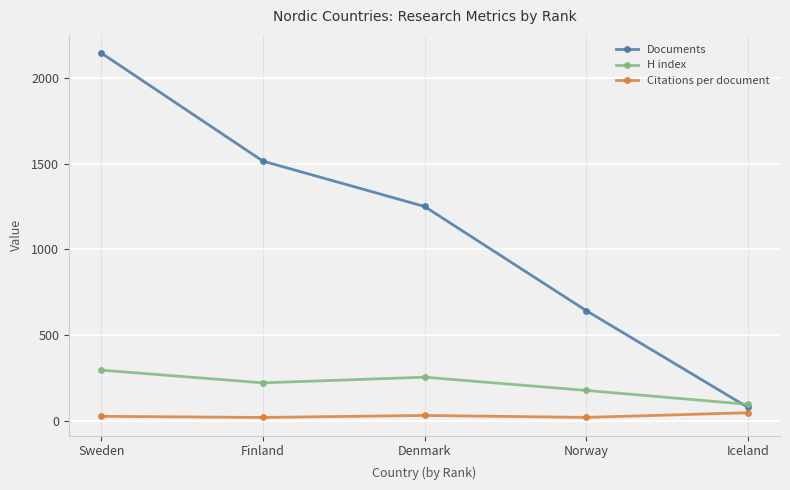

What are all the series names shown in the legend?

Documents, H index, Citations per document